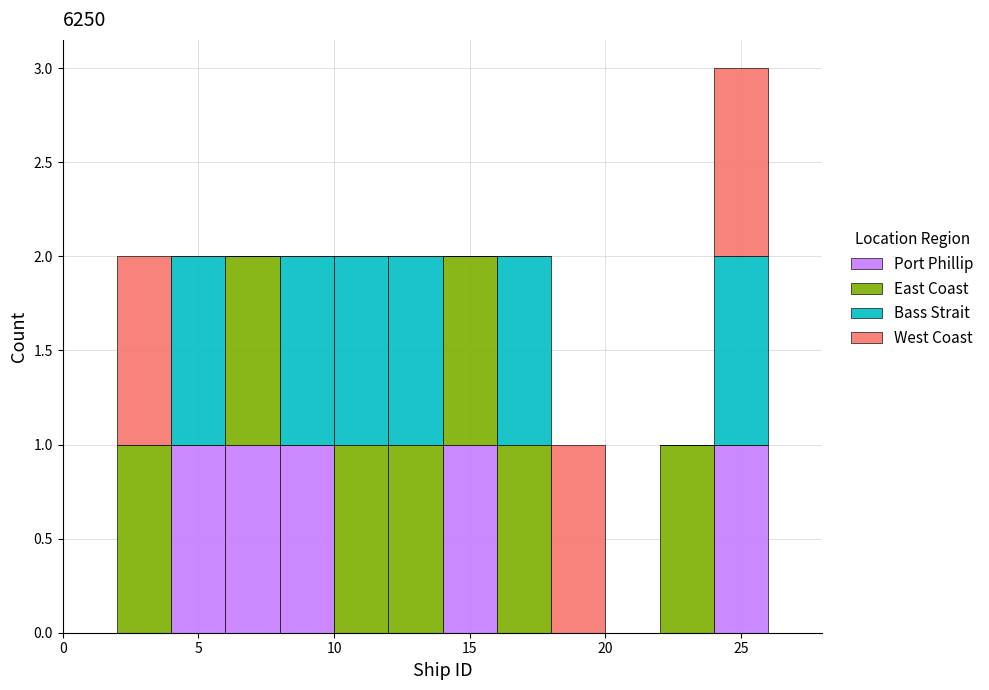

Reading left to right, list every stacked bar in this chart as the range it spans on the x-axis followed by its total height. The values are not printed on the chart, so give them approximately, as read against the axis.

0 to 2: 0
2 to 4: 2
4 to 6: 2
6 to 8: 2
8 to 10: 2
10 to 12: 2
12 to 14: 2
14 to 16: 2
16 to 18: 2
18 to 20: 1
20 to 22: 0
22 to 24: 1
24 to 26: 3